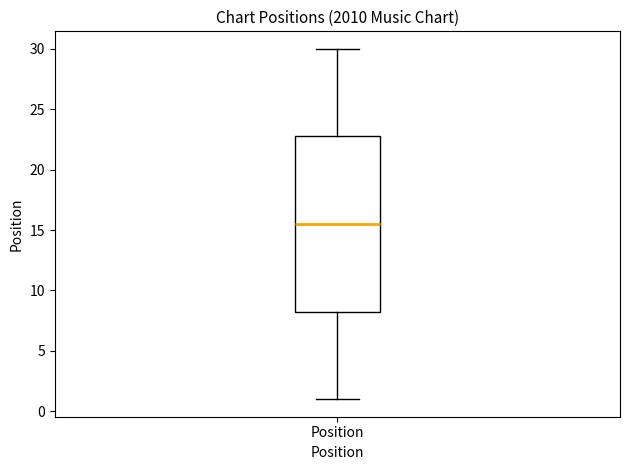

Read this box plot against the y-axis: the position of the median line, the range covered by the box, and the ends of both whiskers. The values are not printed on the chart, so give them approximately, as read against the axis.

median 15.5, box 8.5 to 23.0, whiskers 1.0 to 30.0